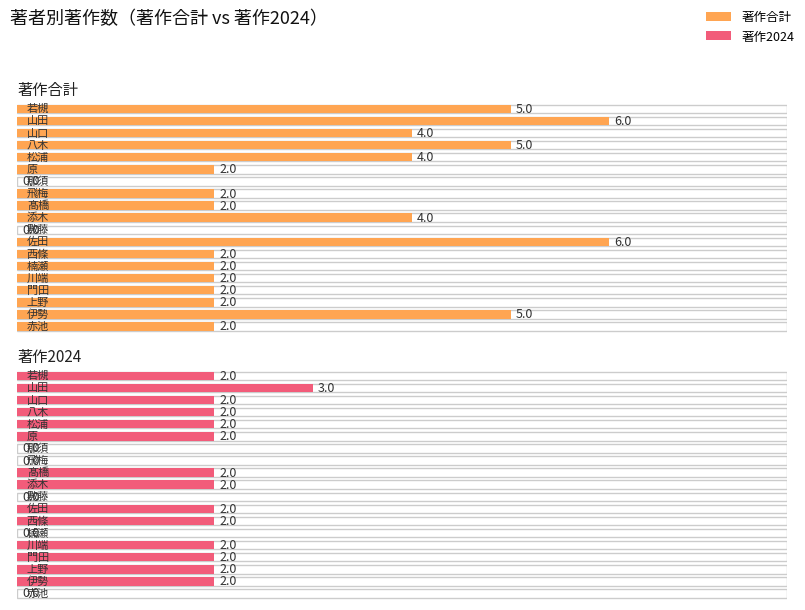

Which category has the highest value in the 著作合計 series?

佐田